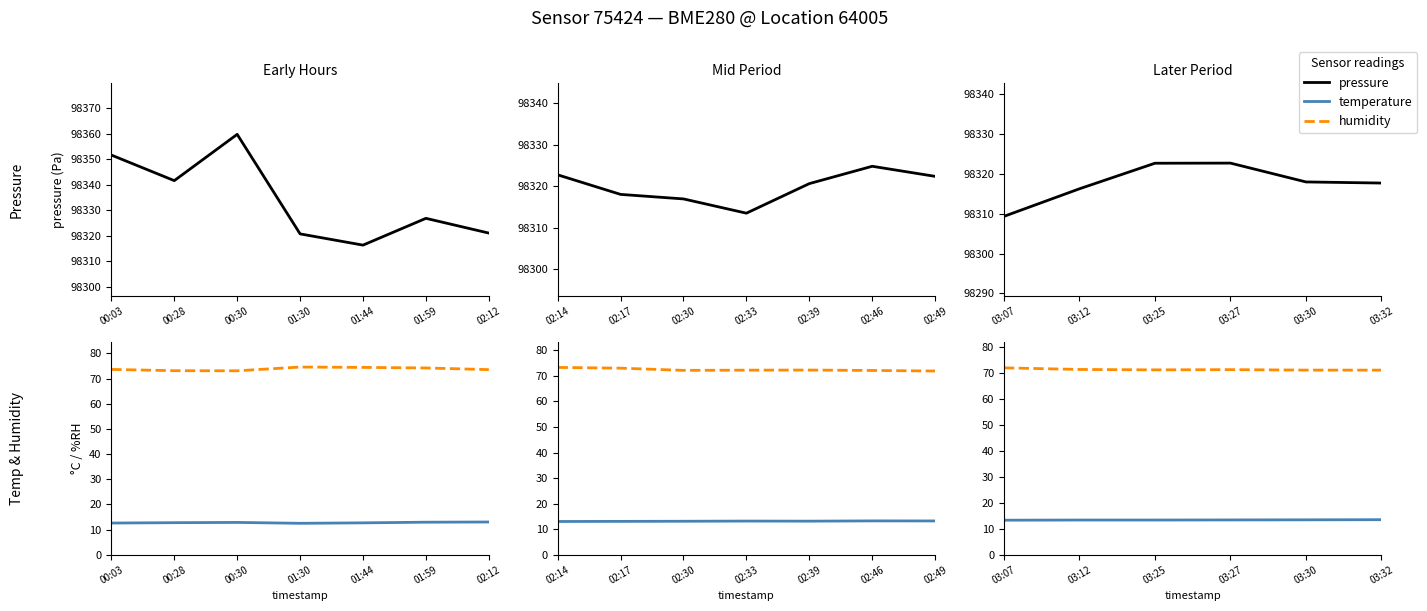

Which label corresponds to the smallest value in the chart?

03:07